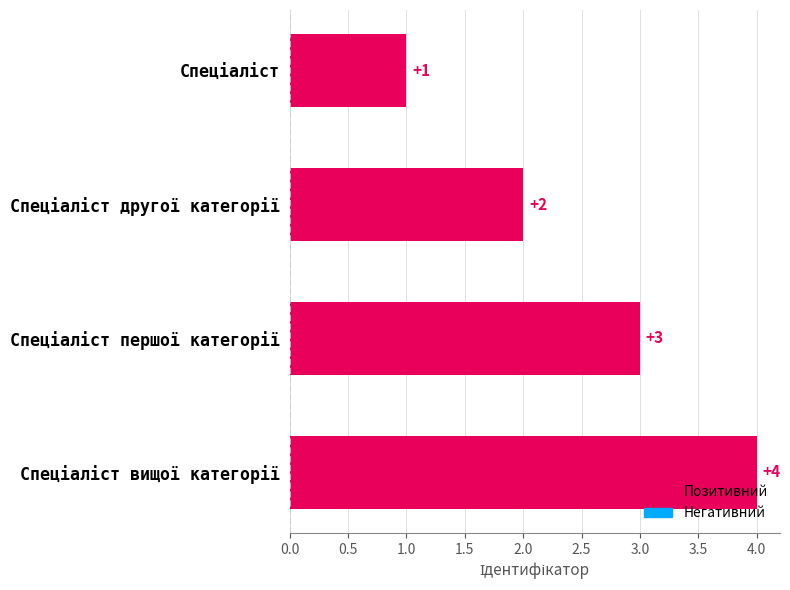

Does the chart contain stacked bars?

No